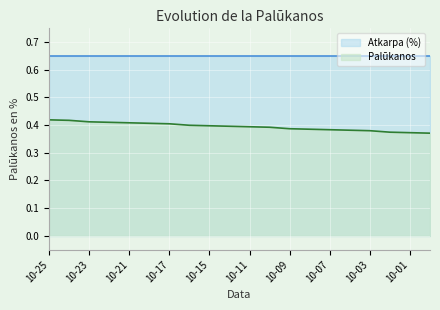

True or false: Atkarpa (%) and Palūkanos cross at least once.

False